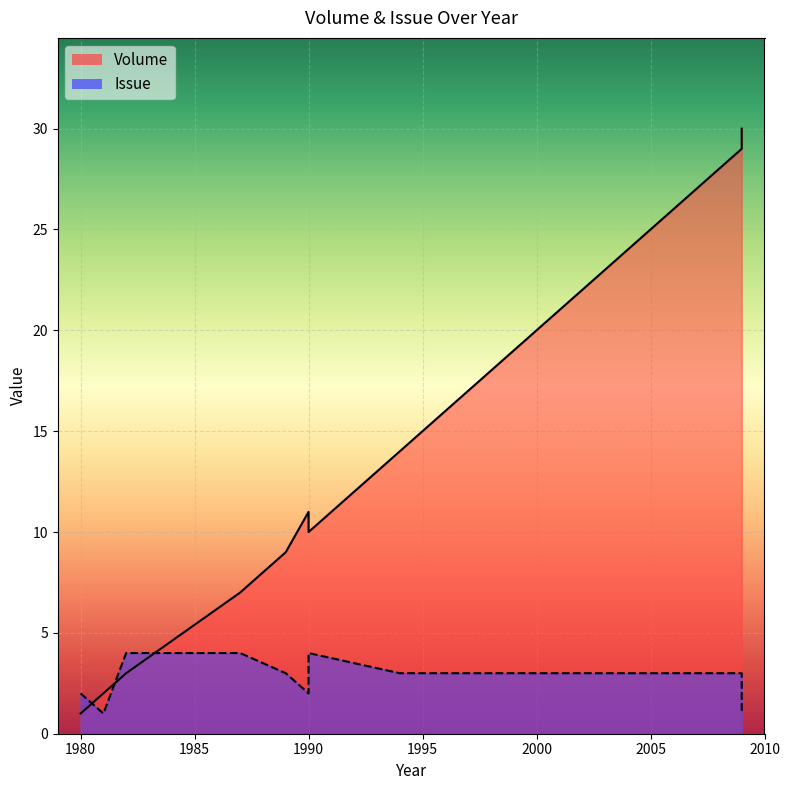

What is the label of the 7th point from the left?

1990